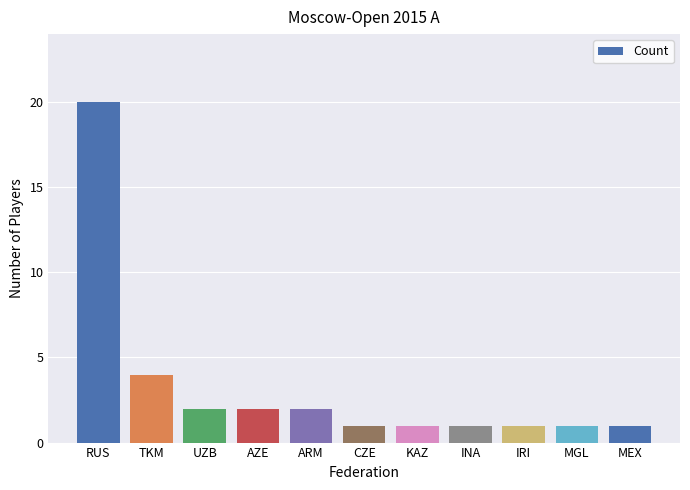

Between TKM and RUS, which is larger?

RUS